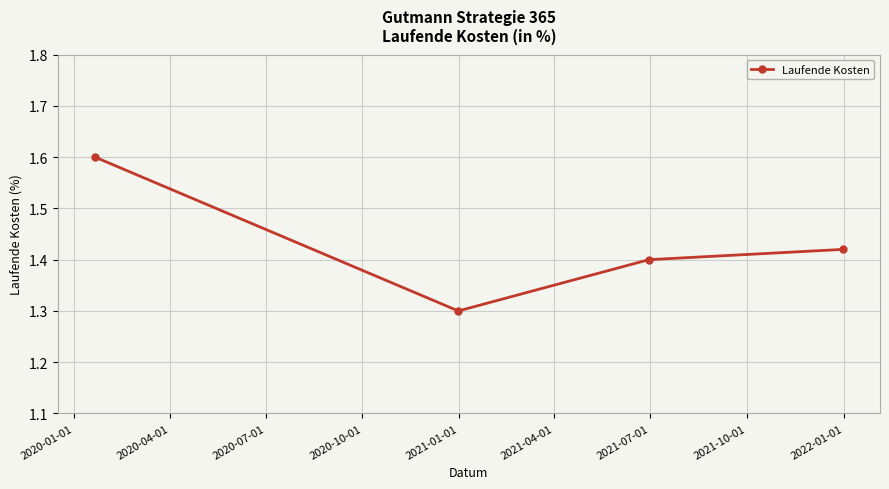

True or false: the data has more than 1 interior local peaks.

False